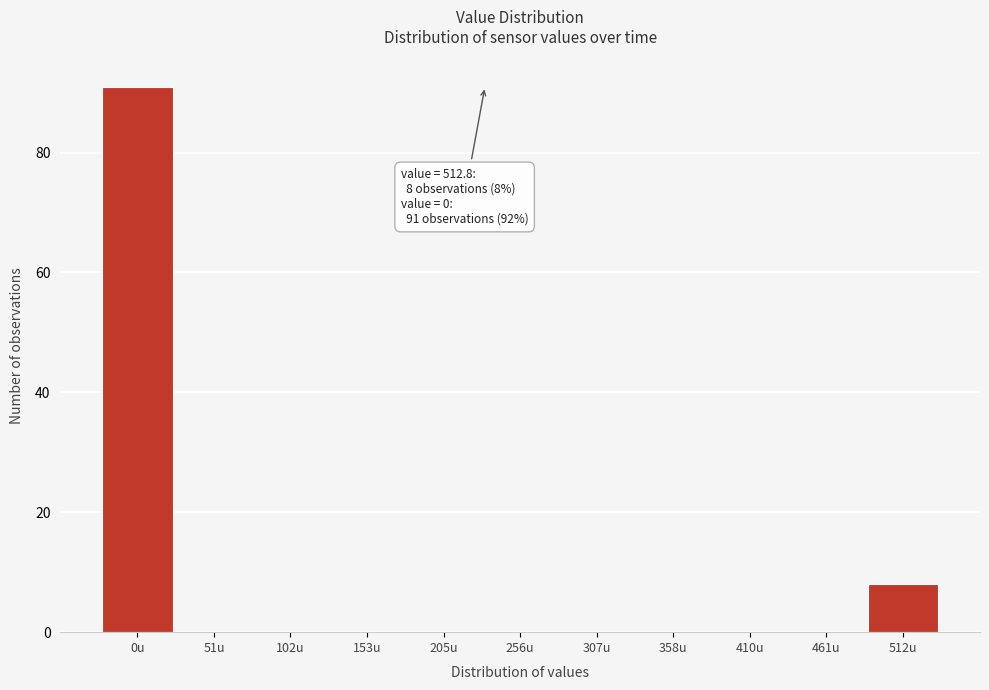

Reading left to right, list all the values displayed in this chart.

0u=91	51u=0	102u=0	153u=0	205u=0	256u=0	307u=0	358u=0	410u=0	461u=0	512u=8